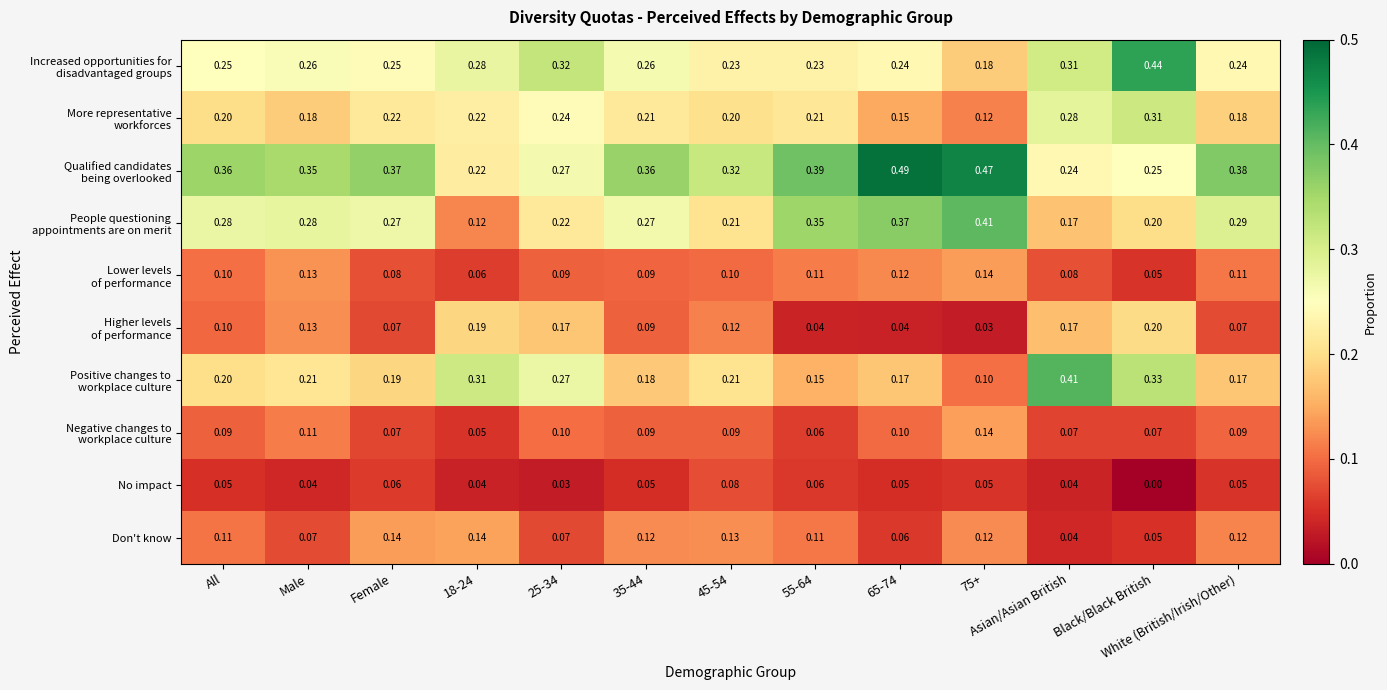

At which category does the chart reach its minimum across all series?

Black/Black British